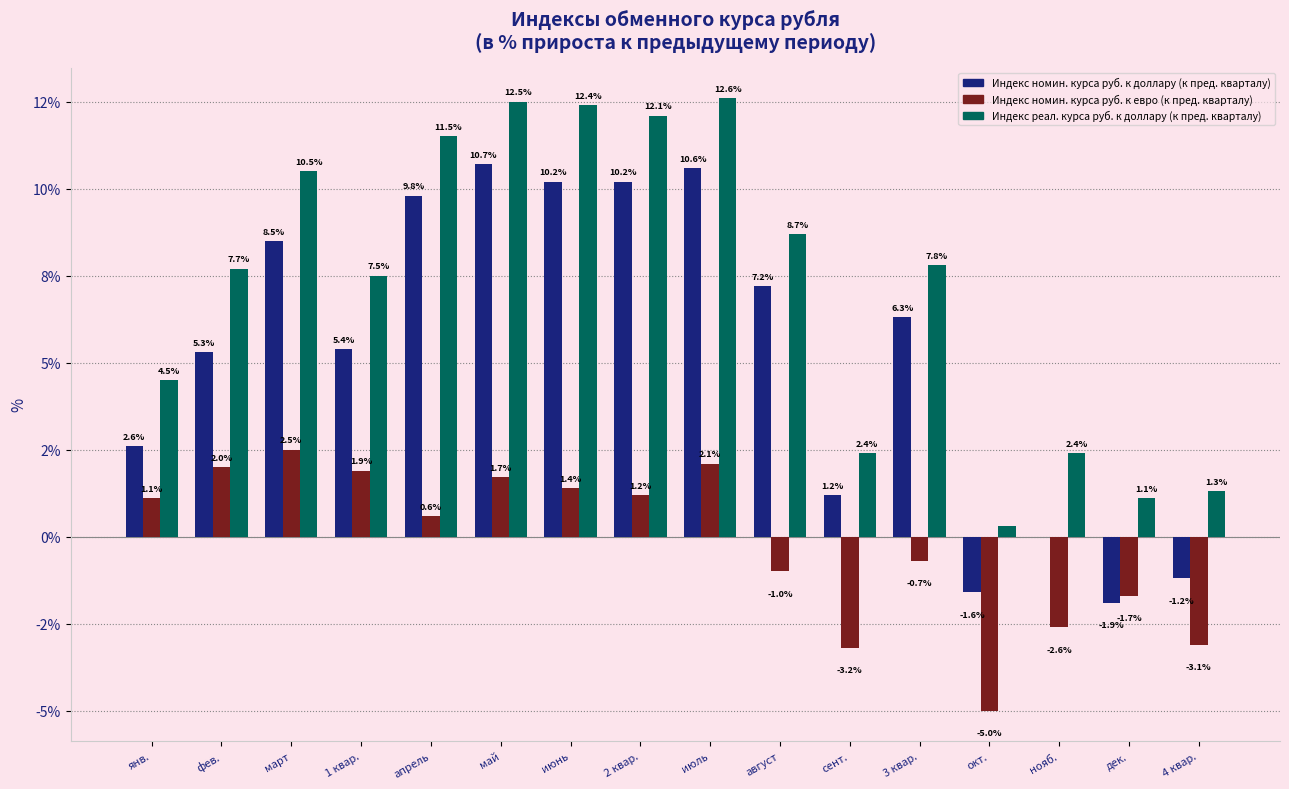

Are the bars horizontal?

No